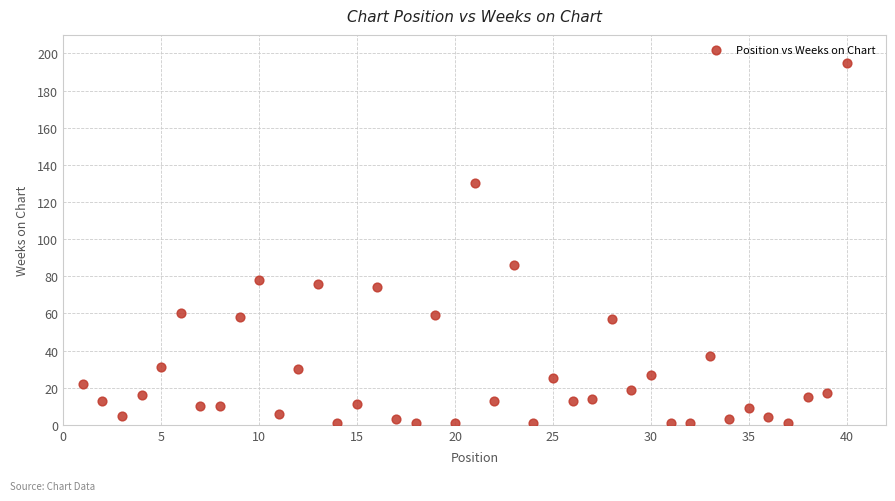

What Y value in the scatter plot is closest to 98?

86